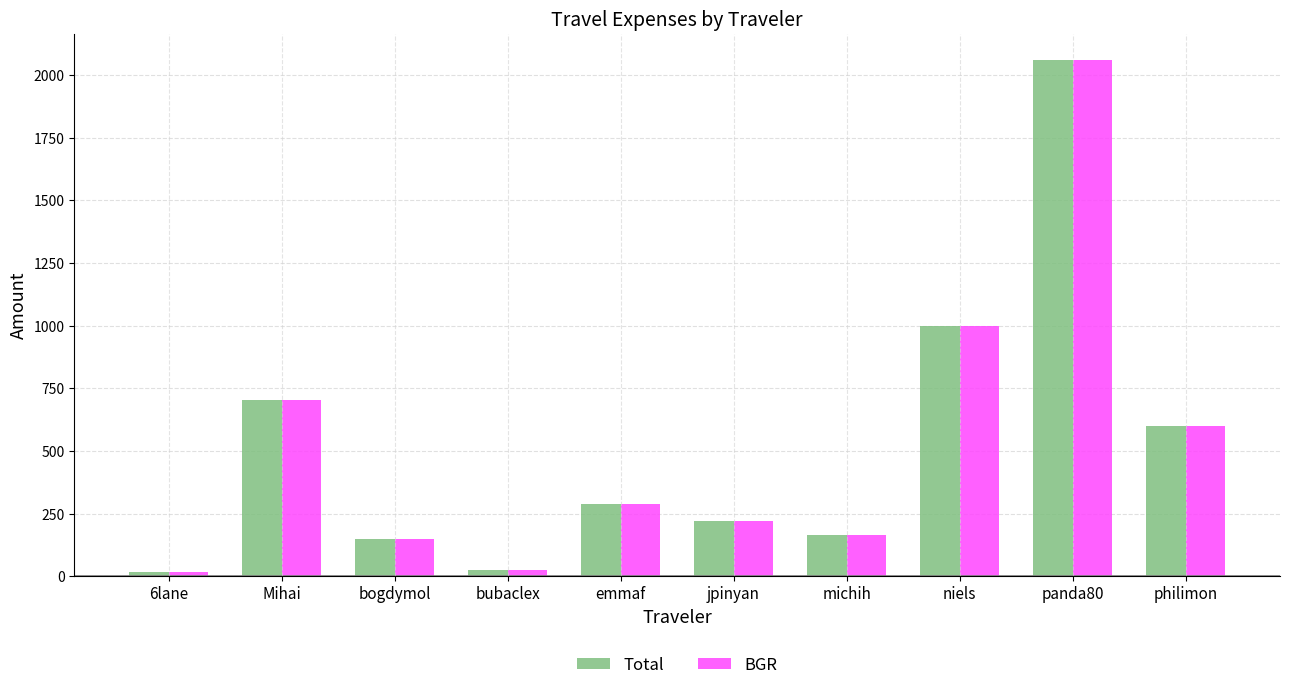

The BGR series shows 23.6 at bubaclex. True or false?

True